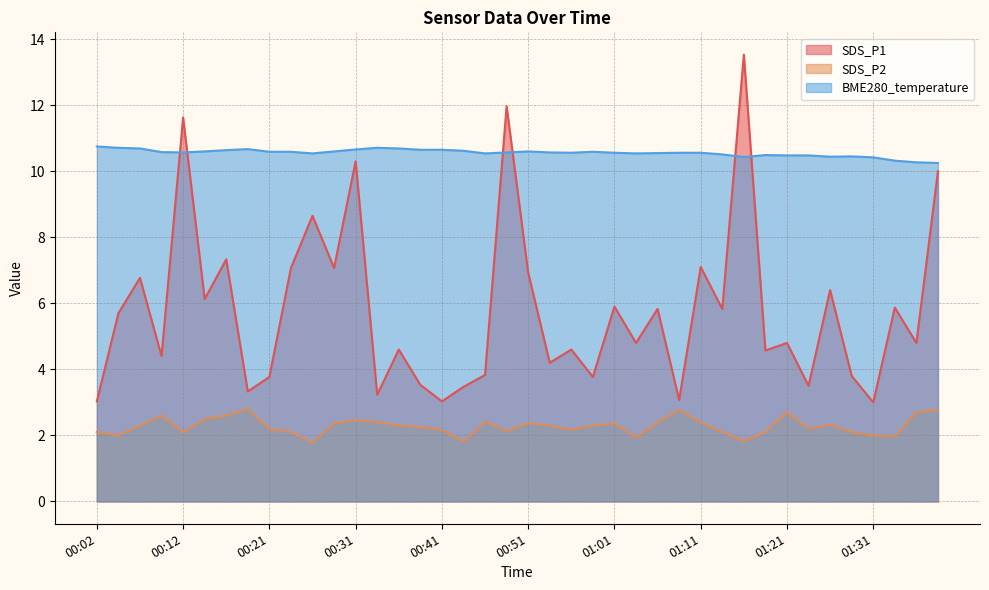

True or false: SDS_P2 and SDS_P1 intersect in this chart.

False